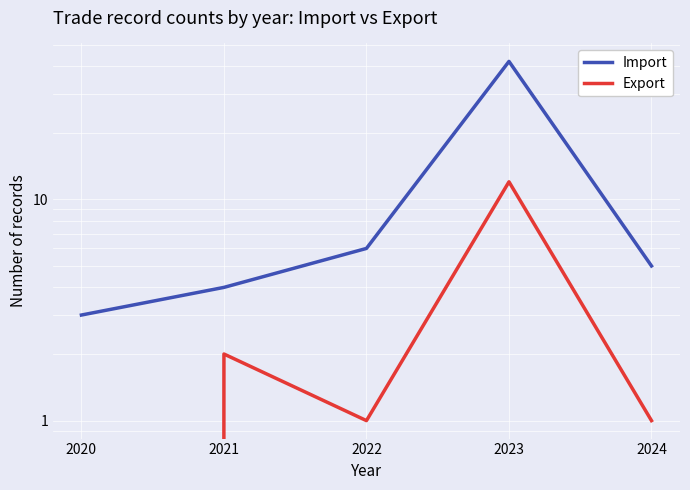

Rank the series by their average value, from highest to lowest.

Import, Export